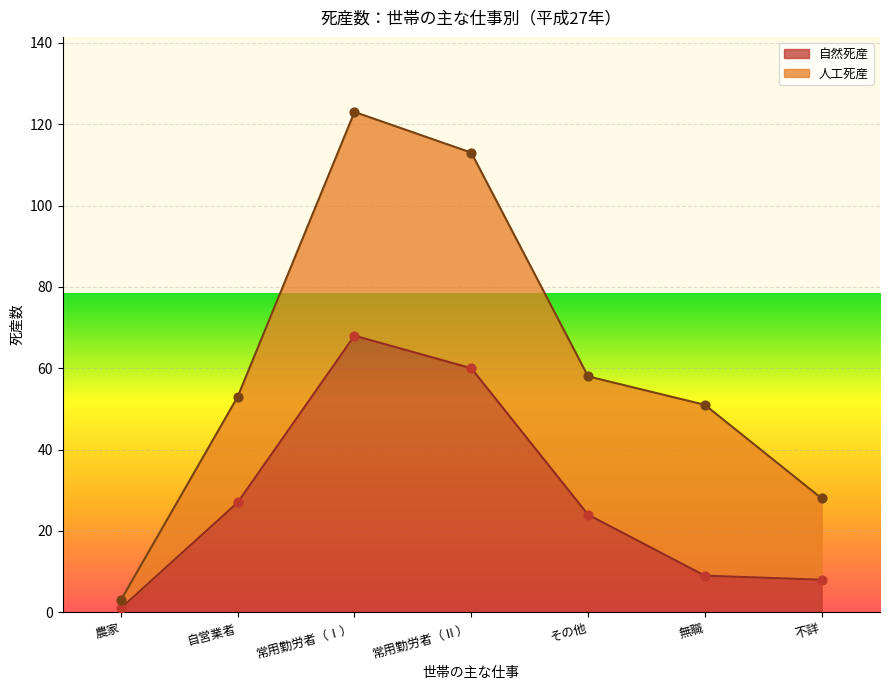

What is the change in value from その他 to 不詳?

-16